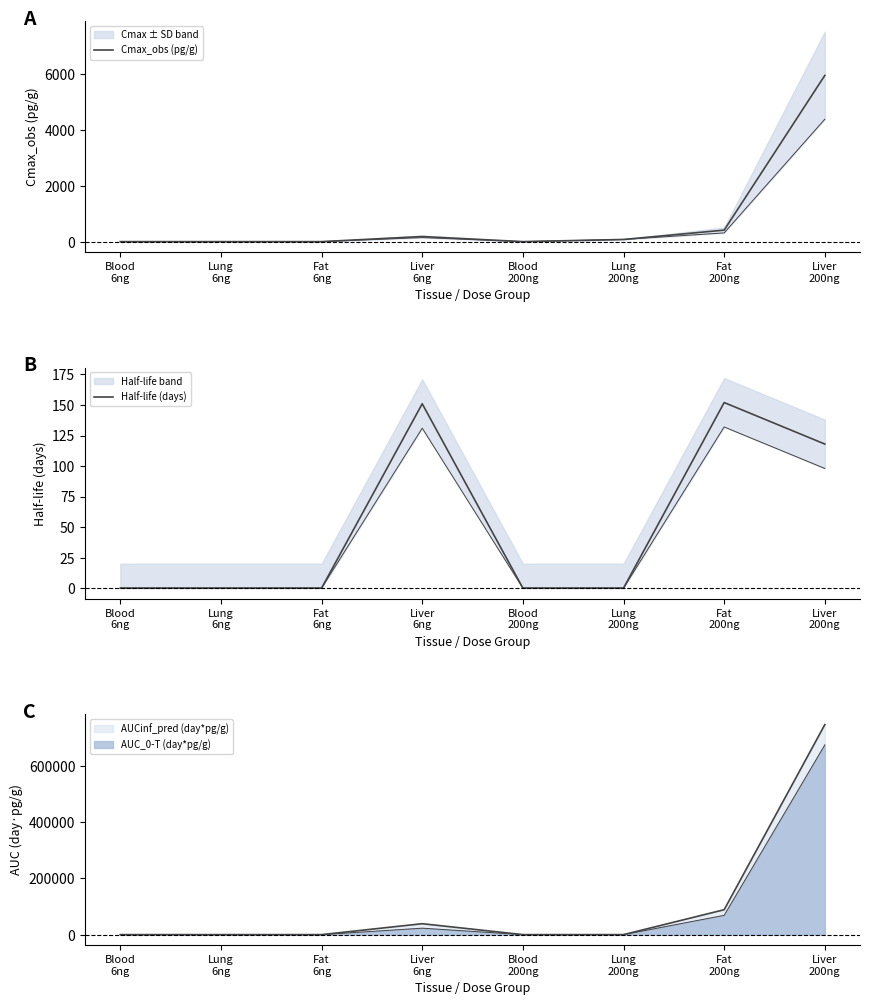

True or false: Cmax_obs (pg/g) and Half-life (days) cross at least once.

False